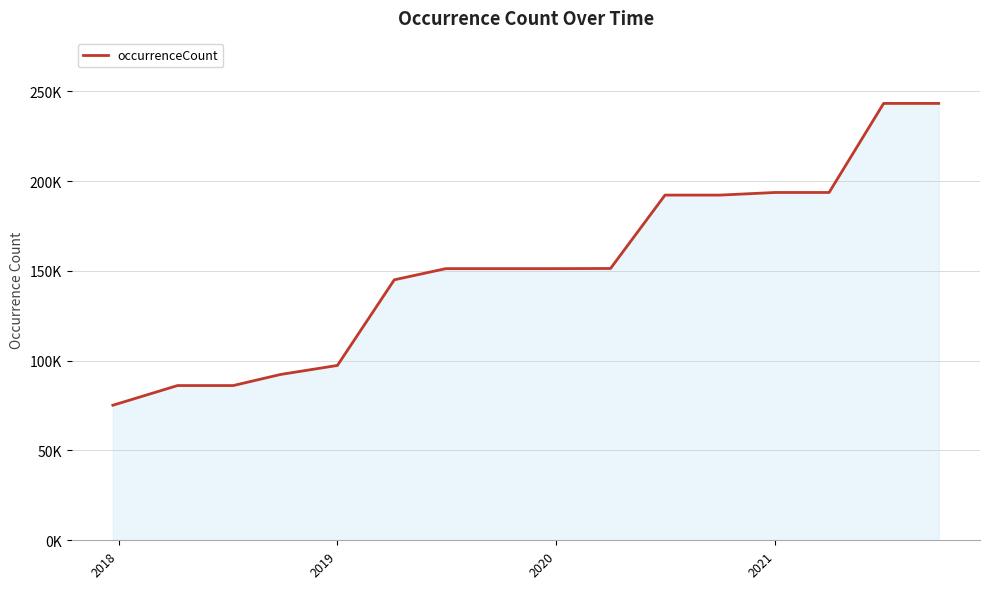

What is the sum of all values?

2445270